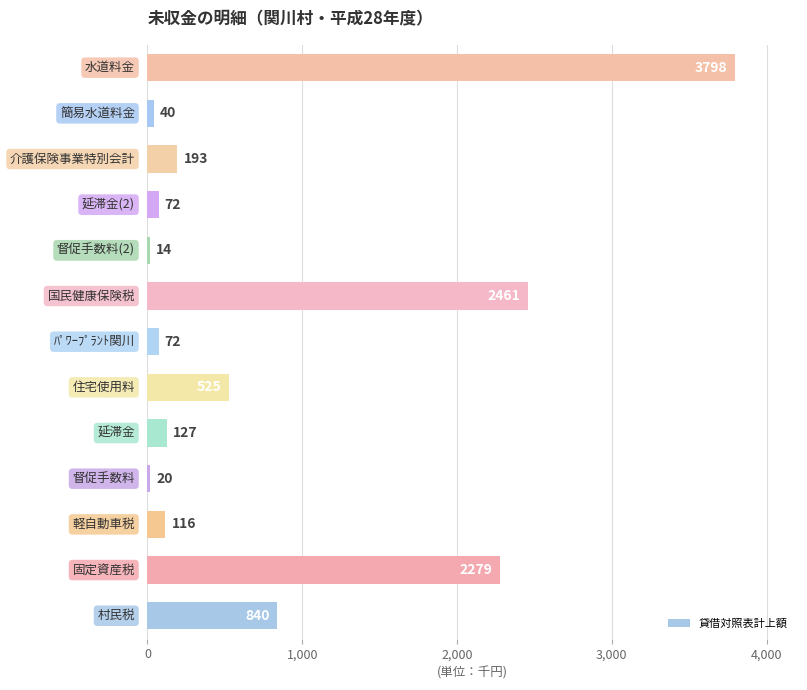

How many series are shown in this chart?

1